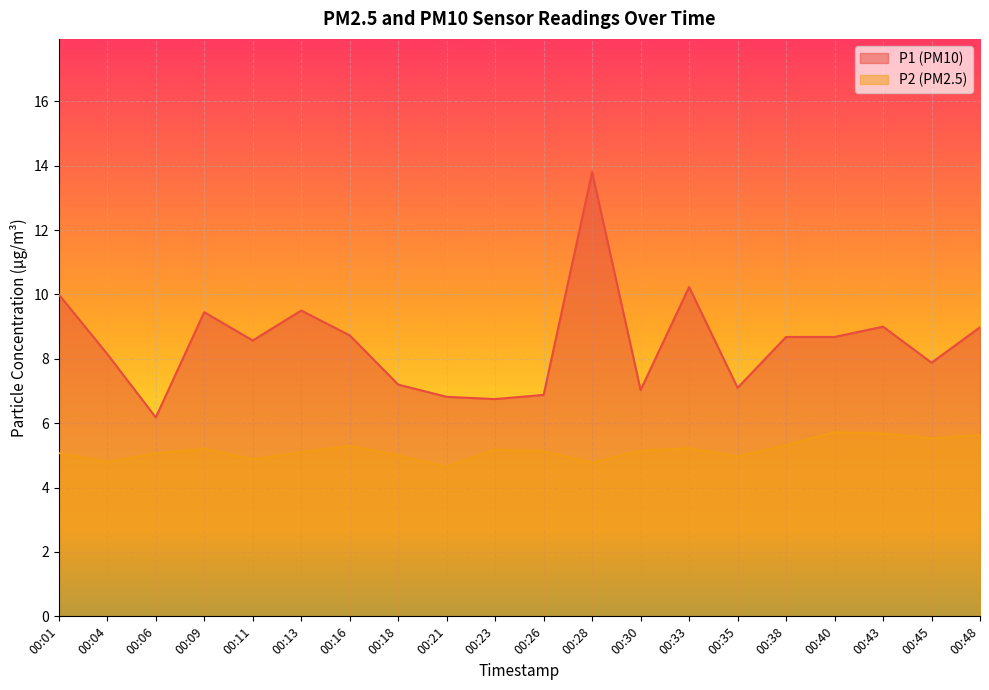

True or false: P2 has a value of 5.1 at 00:01.

True